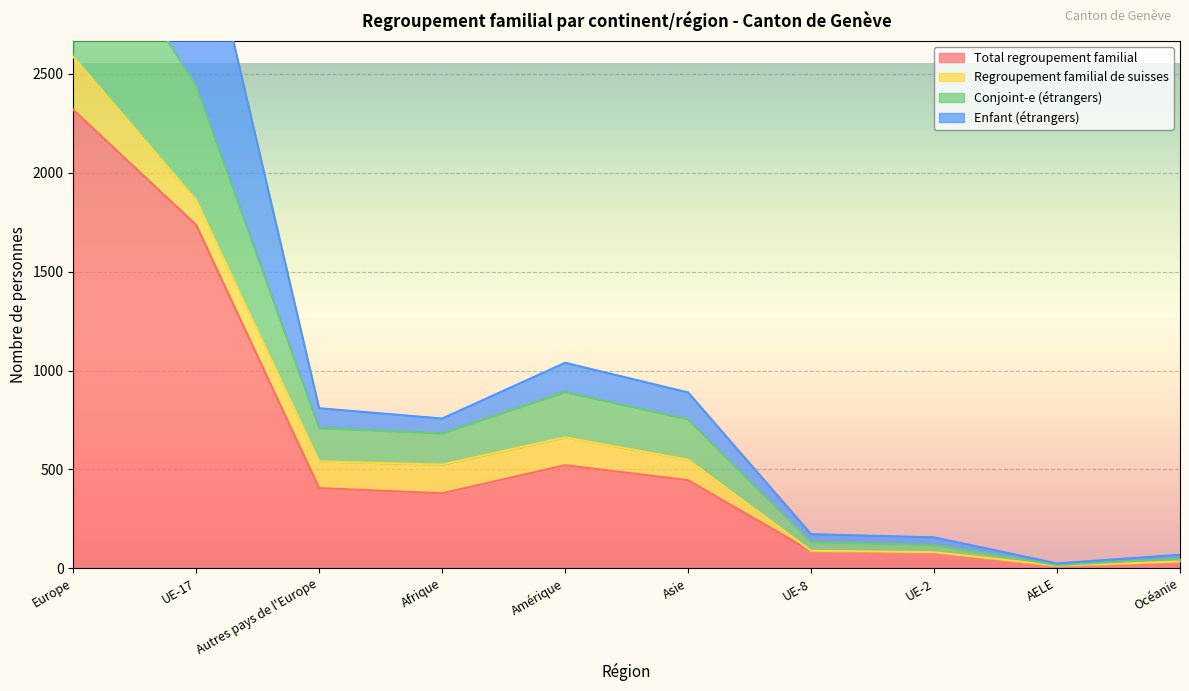

Which category has the lowest value across all series?

AELE